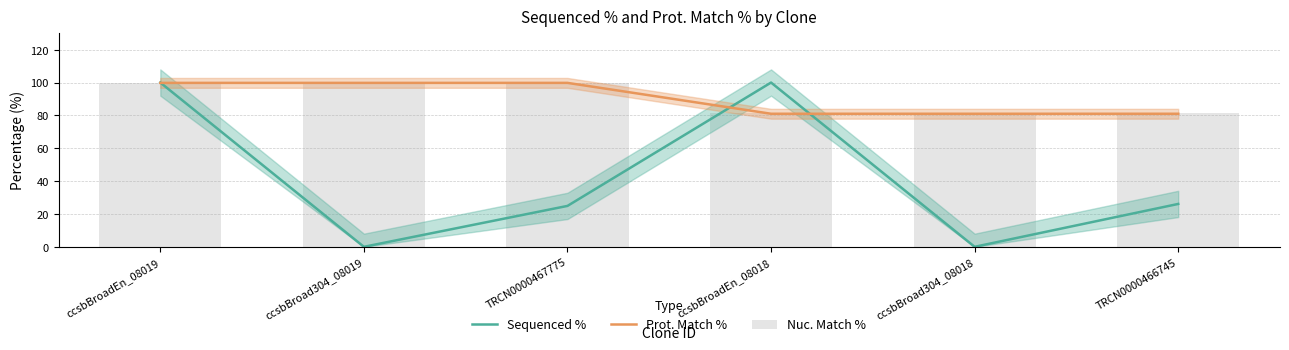

Between ccsbBroad304_08019 and ccsbBroadEn_08019, which is larger?

ccsbBroadEn_08019